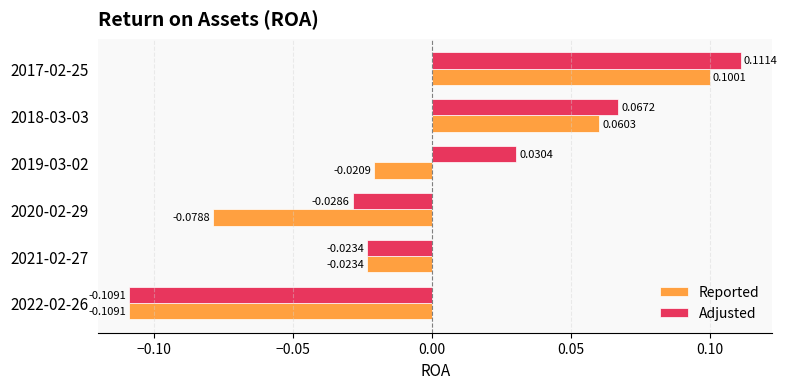

Which series has the largest total across all categories?

Adjusted